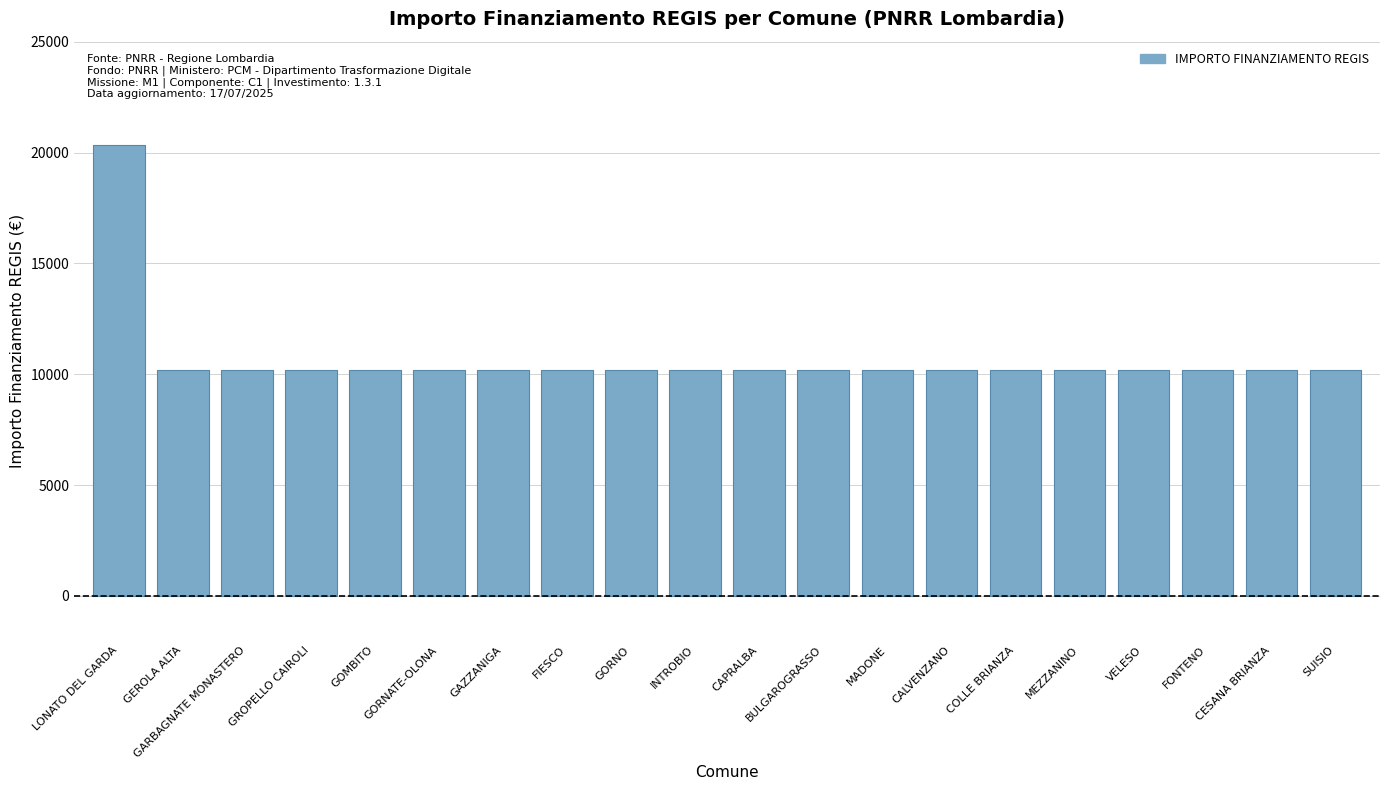

True or false: INVESTIMENTO and IMPORTO FINANZIAMENTO REGIS cross at least once.

False